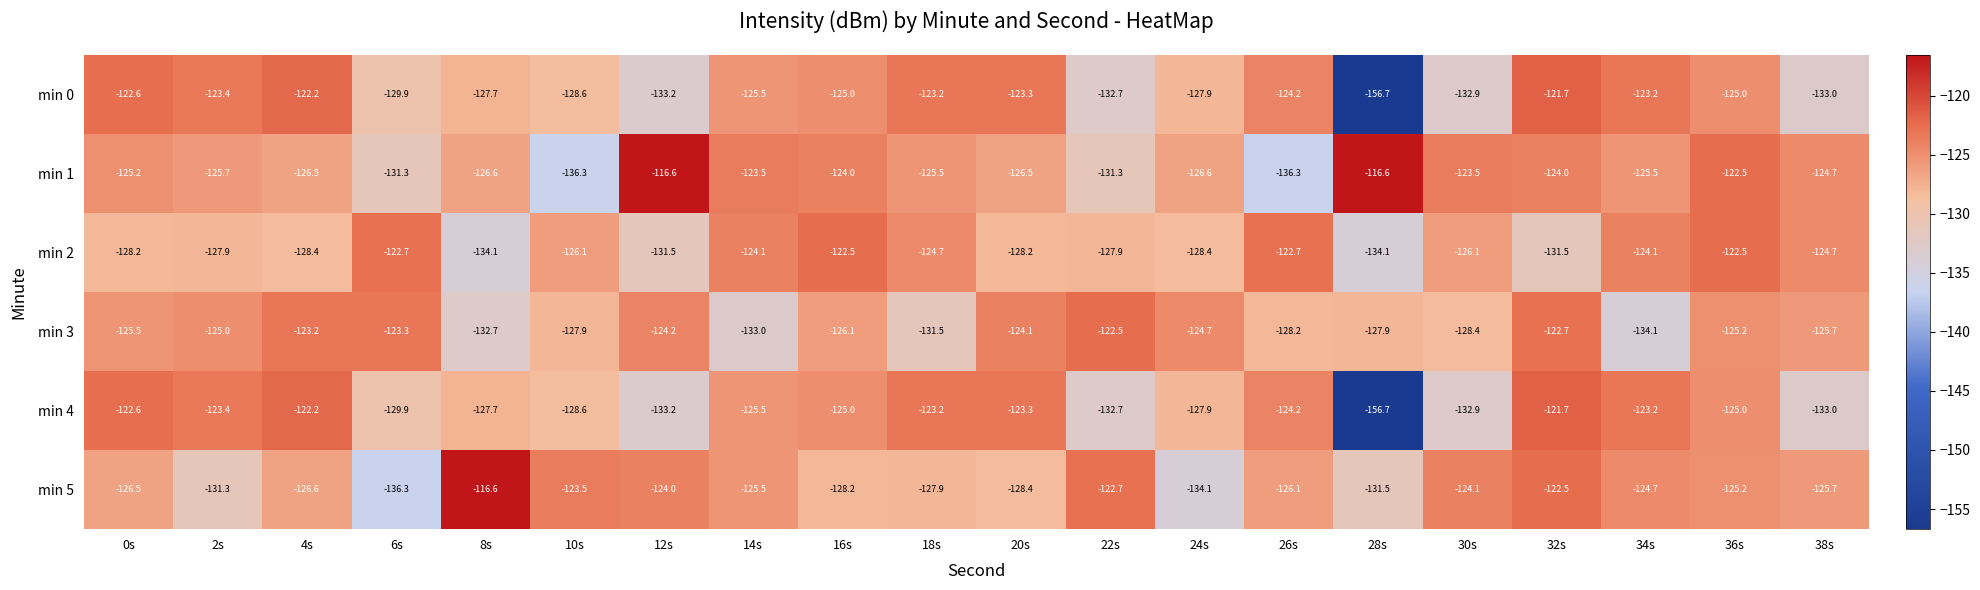

Between 0s and 14s, which series saw the biggest shift?

min 3